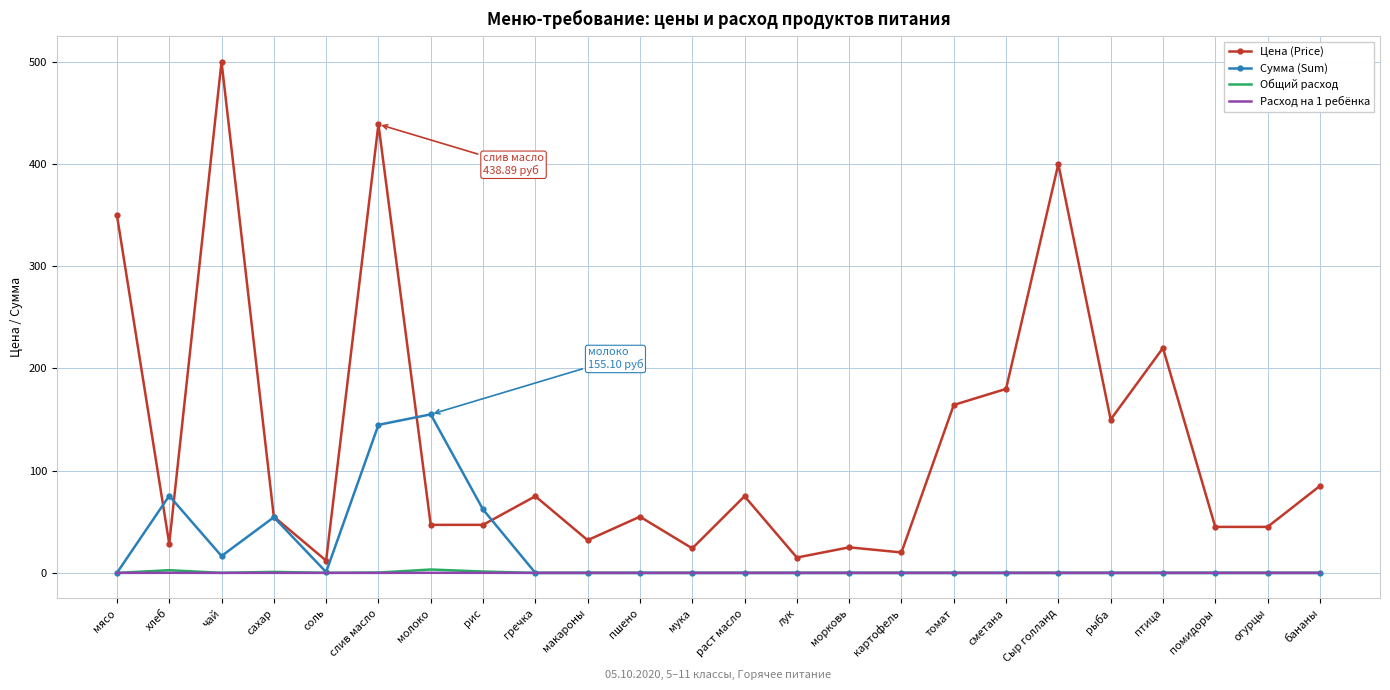

What position from the right is гречка?

16